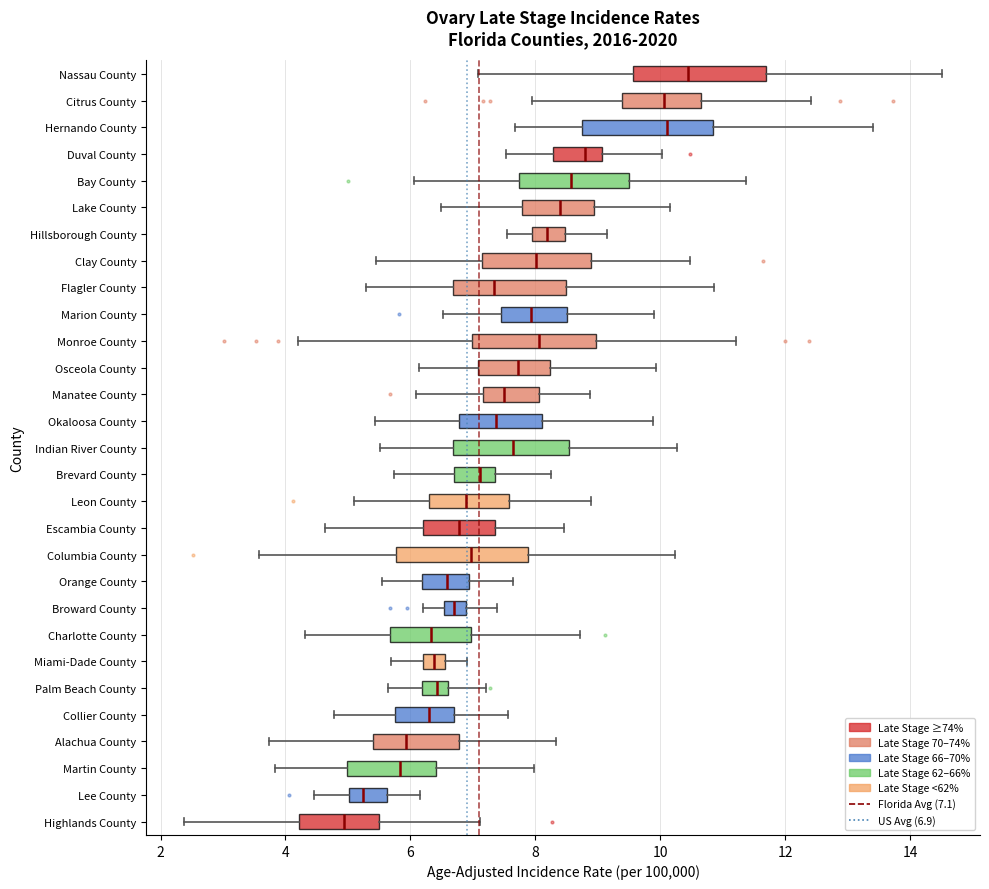

Where does the median line of the box for Orange County sit on the x-axis? The values are not printed on the chart, so give them approximately, as read against the axis.

6.6